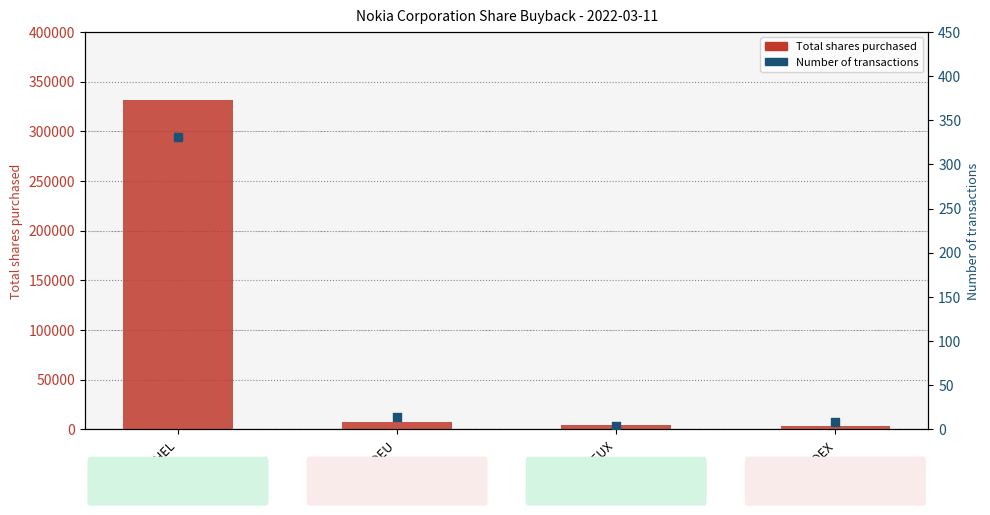

At how many categories does at least one series exceed 282975?

1